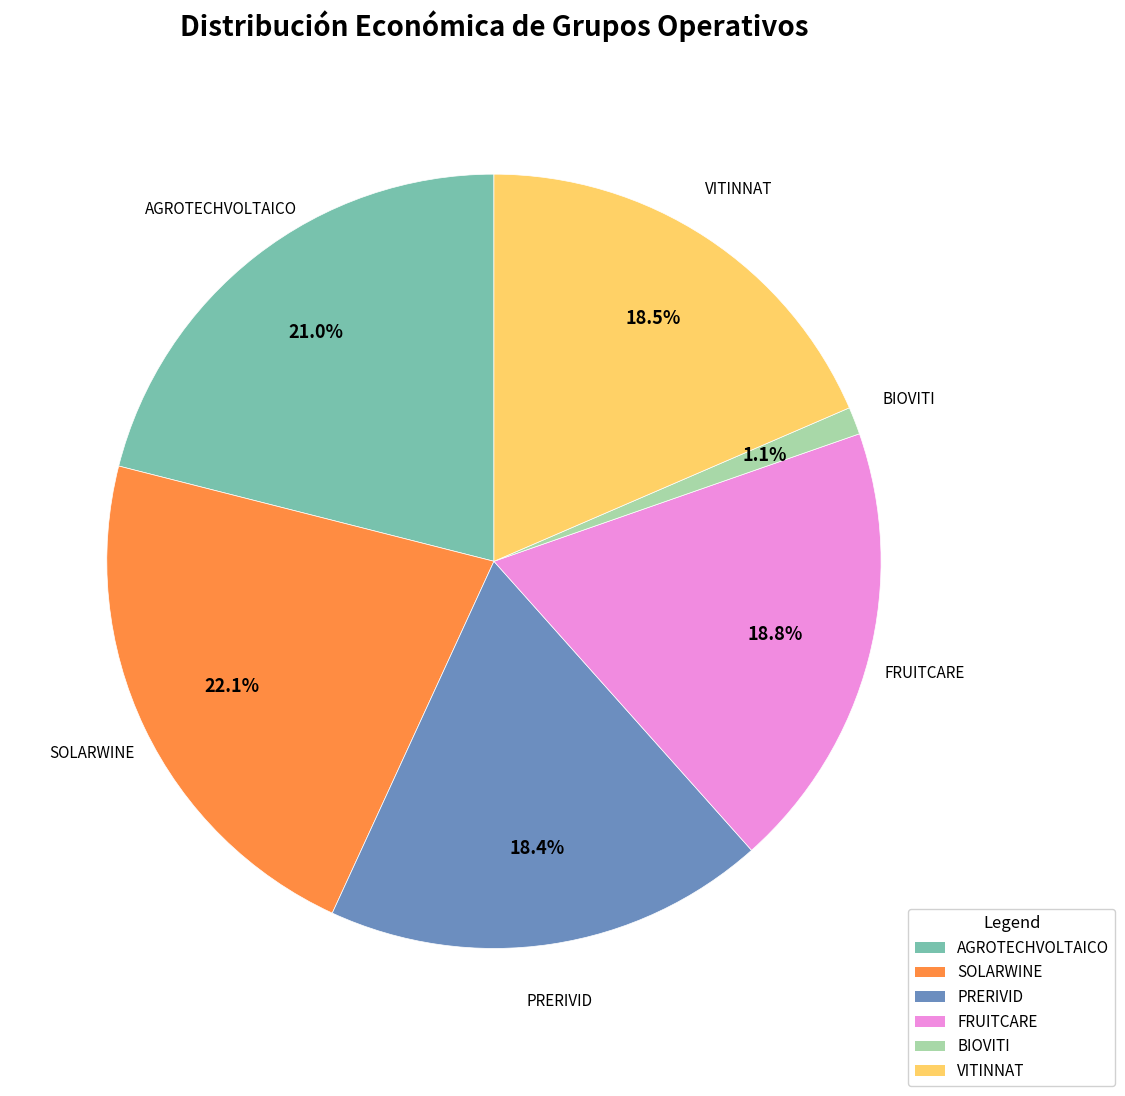

What is the ratio of the value at SOLARWINE to the value at FRUITCARE?

1.2